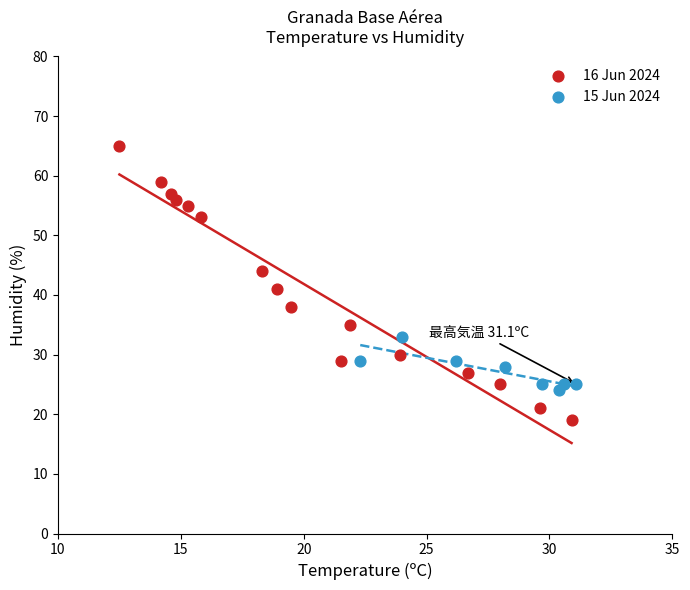

Which series has the largest Y range (max minus min)?

16 Jun 2024